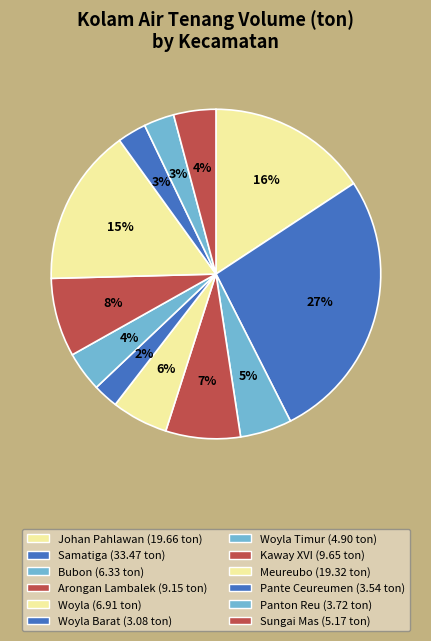

Which category has the biggest portion of the pie?

Samatiga